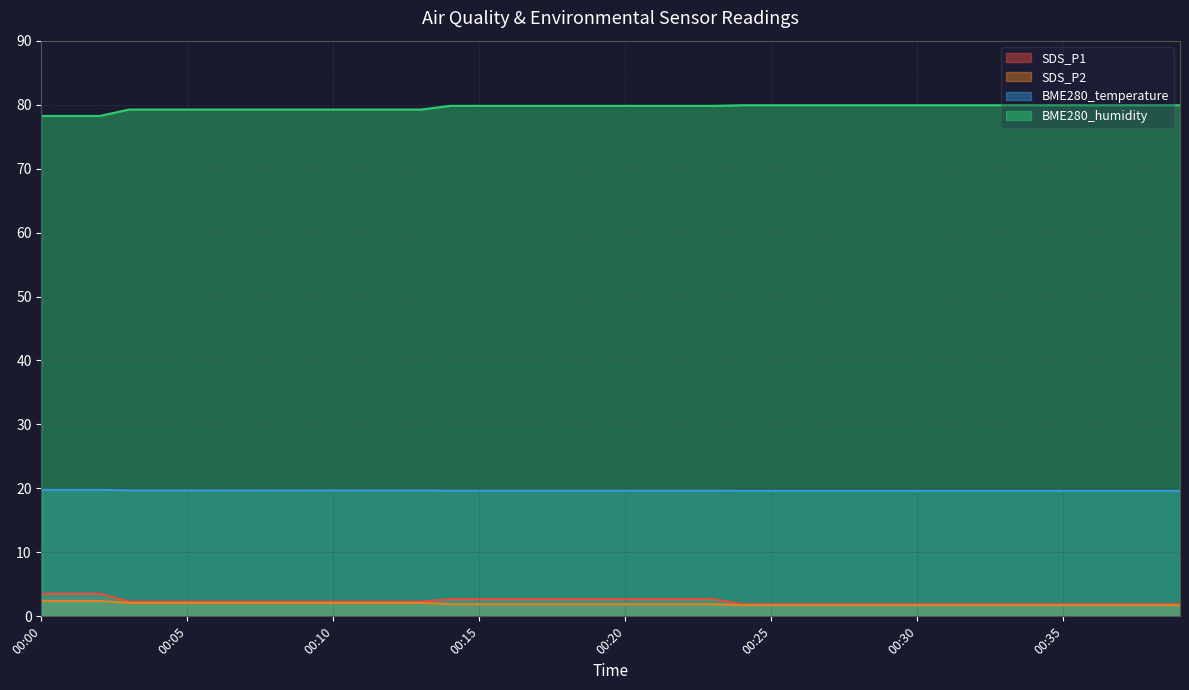

Reading left to right, extract all data points from this chart.

SDS_P1: 00:00=3.5	00:01=3.5	00:02=3.5	00:03=2.3	00:04=2.3	00:05=2.3	00:06=2.3	00:07=2.3	00:08=2.3	00:09=2.3	00:10=2.3	00:11=2.3	00:12=2.3	00:13=2.3	00:14=2.7	00:15=2.7	00:16=2.7	00:17=2.7	00:18=2.7	00:19=2.7	00:20=2.7	00:21=2.7	00:22=2.7	00:23=2.7	00:24=1.9	00:25=1.9	00:26=1.9	00:27=1.9	00:28=1.9	00:29=1.9	00:30=1.9	00:31=1.9	00:32=1.9	00:33=1.9	00:34=1.9	00:35=1.9	00:36=1.9	00:37=1.9	00:38=1.9	00:39=1.9
SDS_P2: 00:00=2.4	00:01=2.4	00:02=2.4	00:03=2.1	00:04=2.1	00:05=2.1	00:06=2.1	00:07=2.1	00:08=2.1	00:09=2.1	00:10=2.1	00:11=2.1	00:12=2.1	00:13=2.1	00:14=1.9	00:15=1.9	00:16=1.9	00:17=1.9	00:18=1.9	00:19=1.9	00:20=1.9	00:21=1.9	00:22=1.9	00:23=1.9	00:24=1.8	00:25=1.8	00:26=1.8	00:27=1.8	00:28=1.8	00:29=1.8	00:30=1.8	00:31=1.8	00:32=1.8	00:33=1.8	00:34=1.8	00:35=1.8	00:36=1.8	00:37=1.8	00:38=1.8	00:39=1.8
BME280_temperature: 00:00=19.8	00:01=19.8	00:02=19.8	00:03=19.7	00:04=19.7	00:05=19.7	00:06=19.7	00:07=19.7	00:08=19.7	00:09=19.7	00:10=19.7	00:11=19.7	00:12=19.7	00:13=19.7	00:14=19.6	00:15=19.6	00:16=19.6	00:17=19.6	00:18=19.6	00:19=19.6	00:20=19.6	00:21=19.6	00:22=19.6	00:23=19.6	00:24=19.6	00:25=19.6	00:26=19.6	00:27=19.6	00:28=19.6	00:29=19.6	00:30=19.6	00:31=19.6	00:32=19.6	00:33=19.6	00:34=19.6	00:35=19.6	00:36=19.6	00:37=19.6	00:38=19.6	00:39=19.6
BME280_humidity: 00:00=78.2	00:01=78.2	00:02=78.2	00:03=79.2	00:04=79.2	00:05=79.2	00:06=79.2	00:07=79.2	00:08=79.2	00:09=79.2	00:10=79.2	00:11=79.2	00:12=79.2	00:13=79.2	00:14=79.8	00:15=79.8	00:16=79.8	00:17=79.8	00:18=79.8	00:19=79.8	00:20=79.8	00:21=79.8	00:22=79.8	00:23=79.8	00:24=79.9	00:25=79.9	00:26=79.9	00:27=79.9	00:28=79.9	00:29=79.9	00:30=79.9	00:31=79.9	00:32=79.9	00:33=79.9	00:34=79.9	00:35=79.9	00:36=79.9	00:37=79.9	00:38=79.9	00:39=79.9